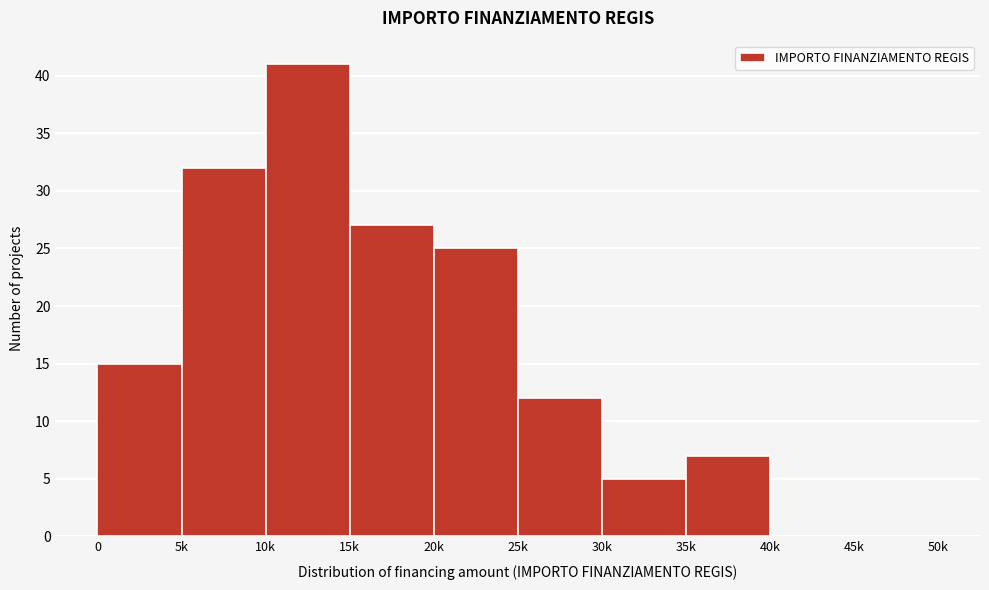

Reading left to right, list all the values displayed in this chart.

0=15	5k=32	10k=41	15k=27	20k=25	25k=12	30k=5	35k=7	40k=0	45k=0